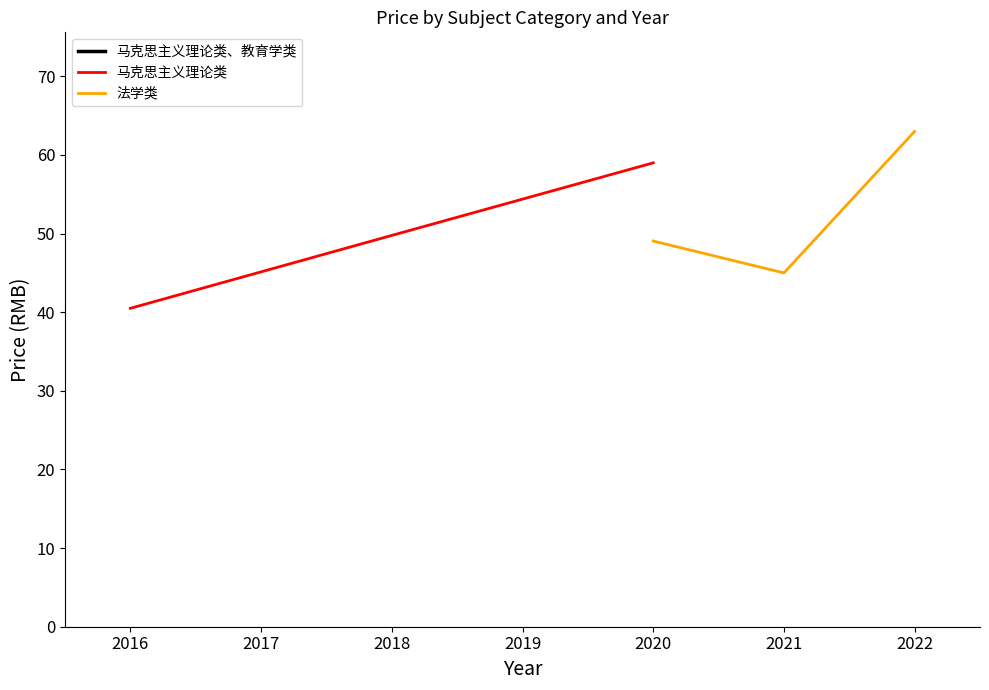

The value of 马克思主义理论类 at 2018 is 27.1. True or false?

False